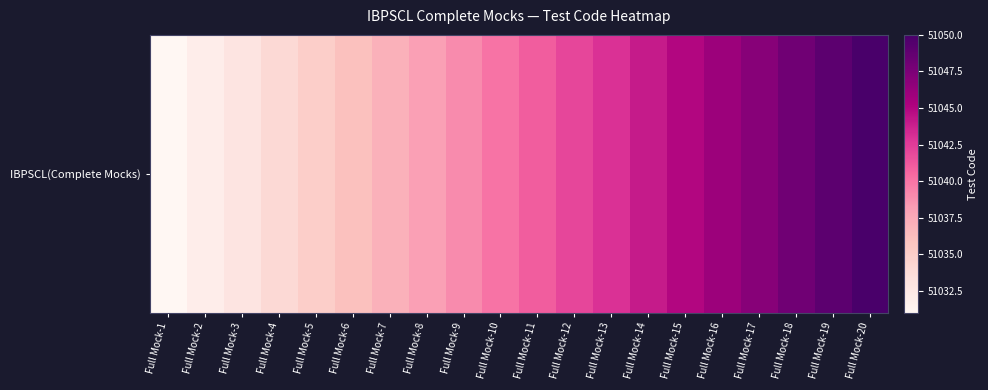

Reading right to left, list all the values displayed in this chart.

Full Mock-20=51050	Full Mock-19=51049	Full Mock-18=51048	Full Mock-17=51047	Full Mock-16=51046	Full Mock-15=51045	Full Mock-14=51044	Full Mock-13=51043	Full Mock-12=51042	Full Mock-11=51041	Full Mock-10=51040	Full Mock-9=51039	Full Mock-8=51038	Full Mock-7=51037	Full Mock-6=51036	Full Mock-5=51035	Full Mock-4=51034	Full Mock-3=51033	Full Mock-2=51032	Full Mock-1=51031